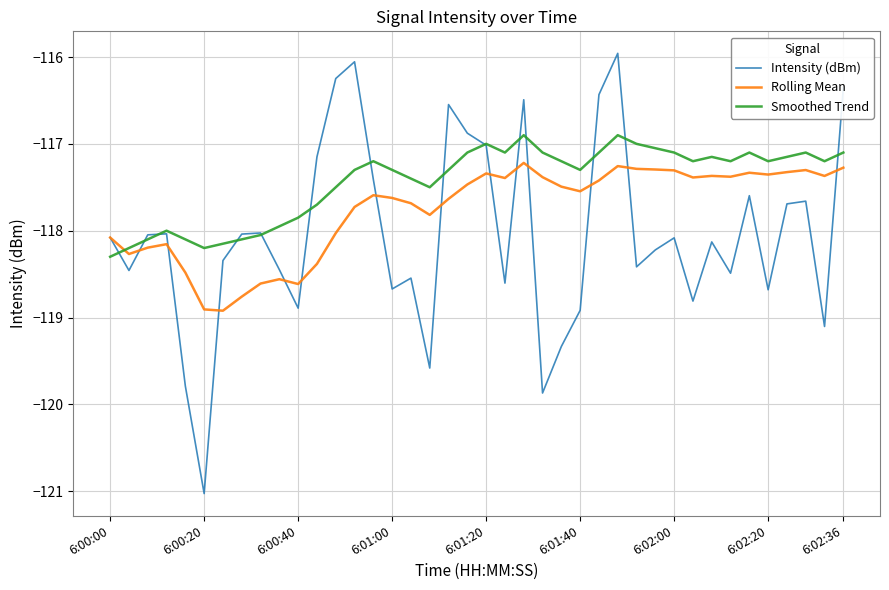

True or false: Intensity (dBm) and Rolling Mean intersect in this chart.

True